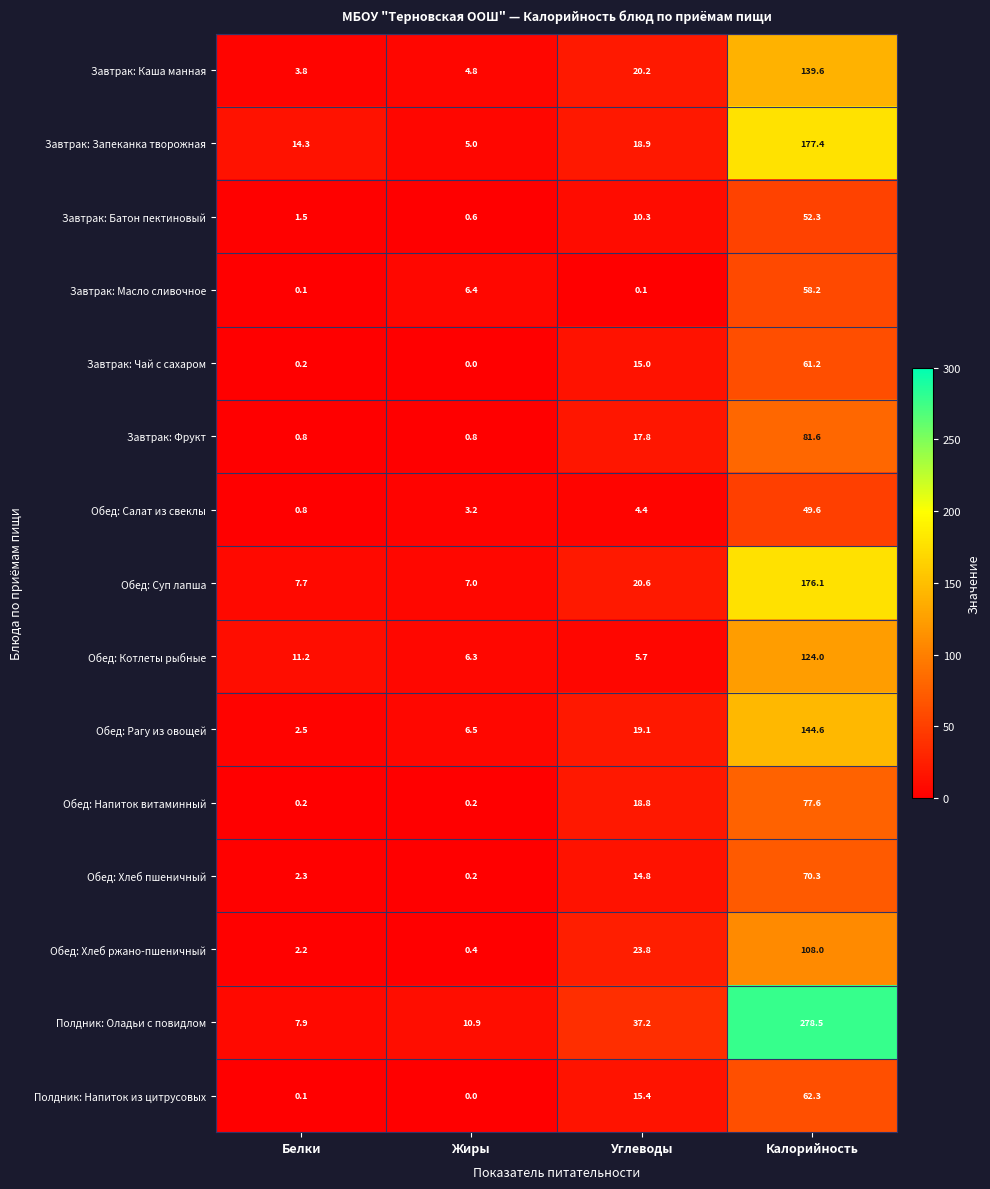

What is the sum of the Обед: Салат из свеклы values at Белки and Калорийность?

50.4